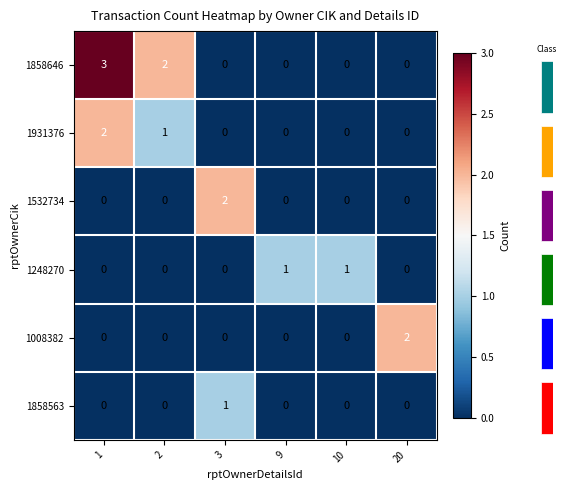

The 1858646 series shows 2 at 2. True or false?

True